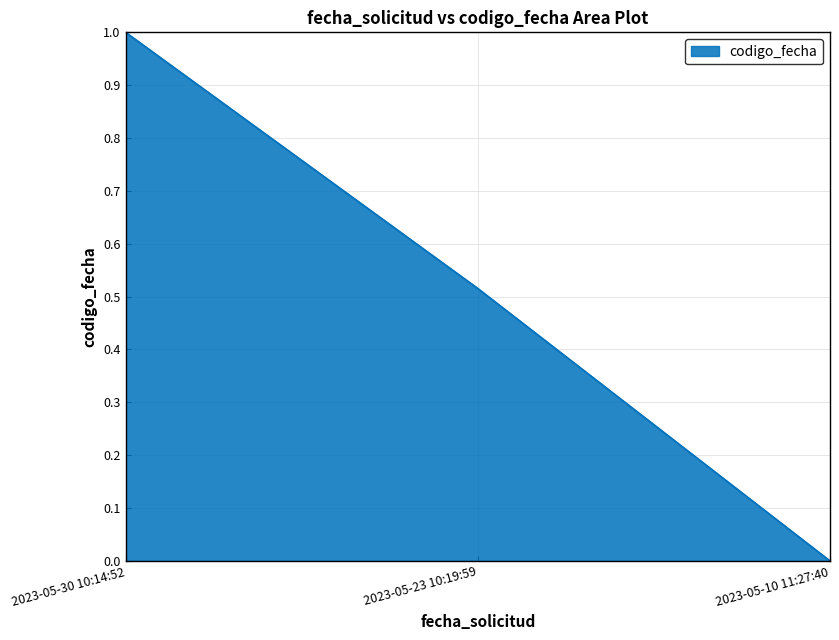

List the labels in order of value, smallest first.

2023-05-10 11:27:40, 2023-05-23 10:19:59, 2023-05-30 10:14:52